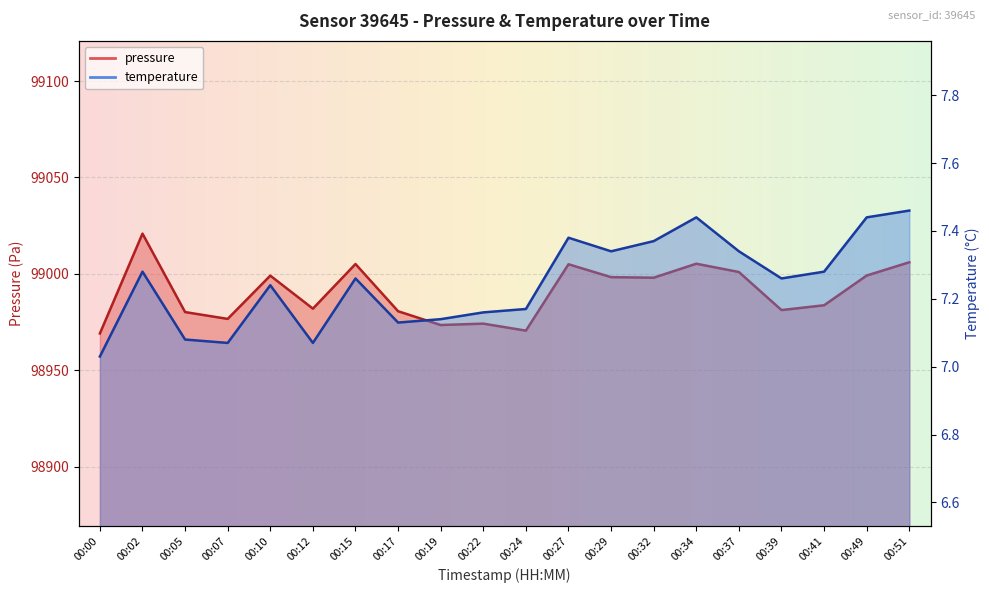

What is the difference between the maximum and minimum values in the temperature series?

0.4